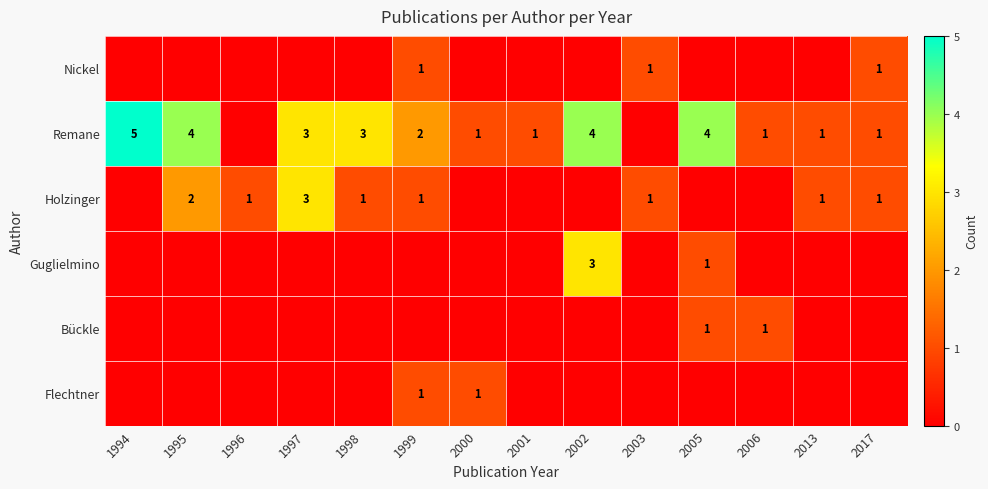

True or false: Holzinger has a value of 2 at 2017.

False